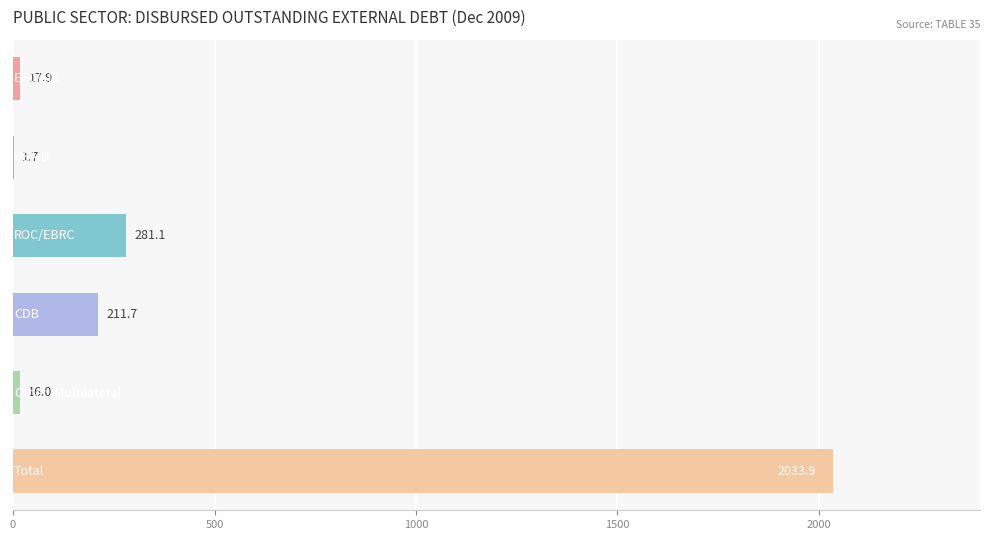

What is the maximum value shown in the chart?

2033.9